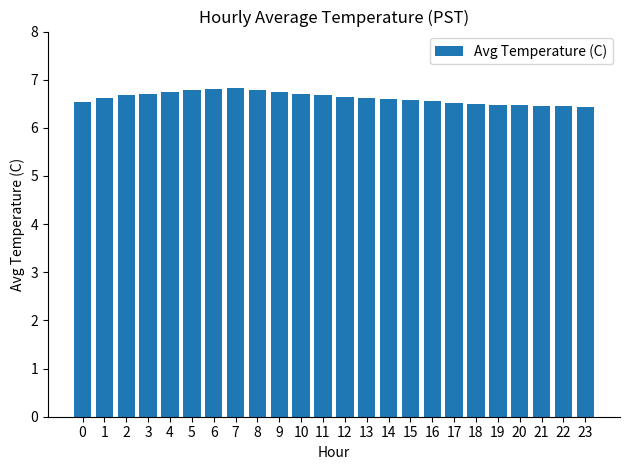

Count the values in the range 6 to 7.

24